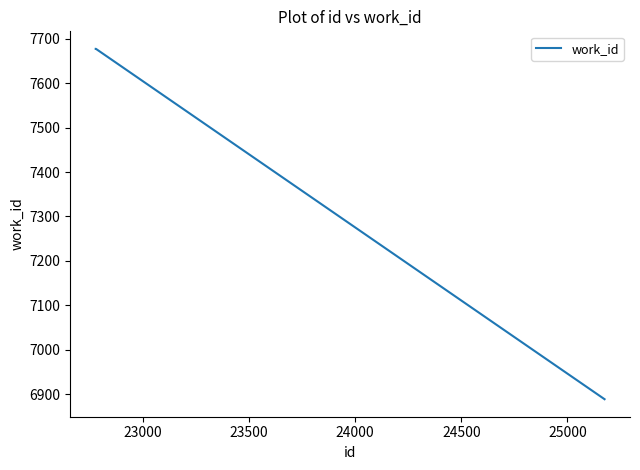

What is the greatest value displayed?

7677